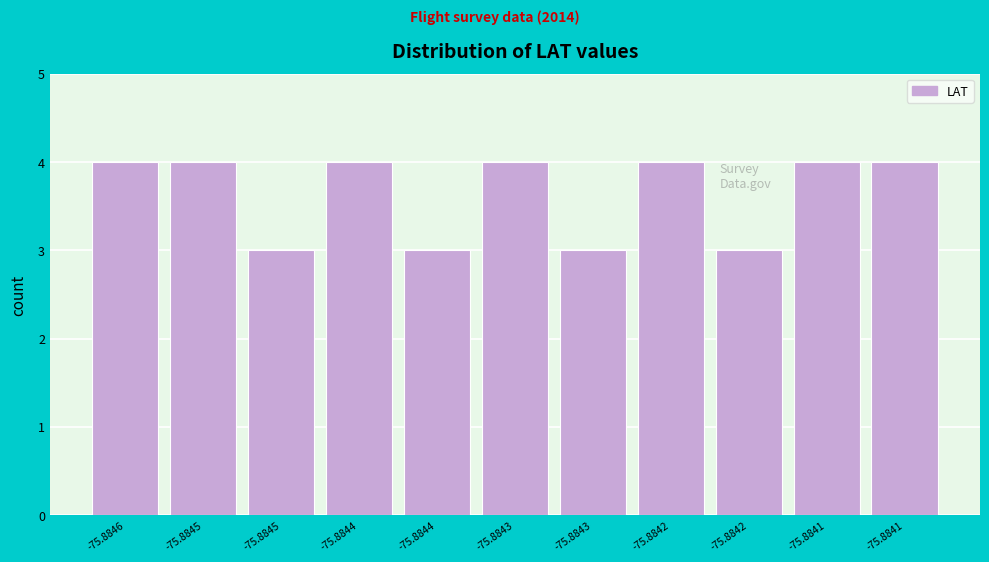

How many distinct data groups are displayed?

1